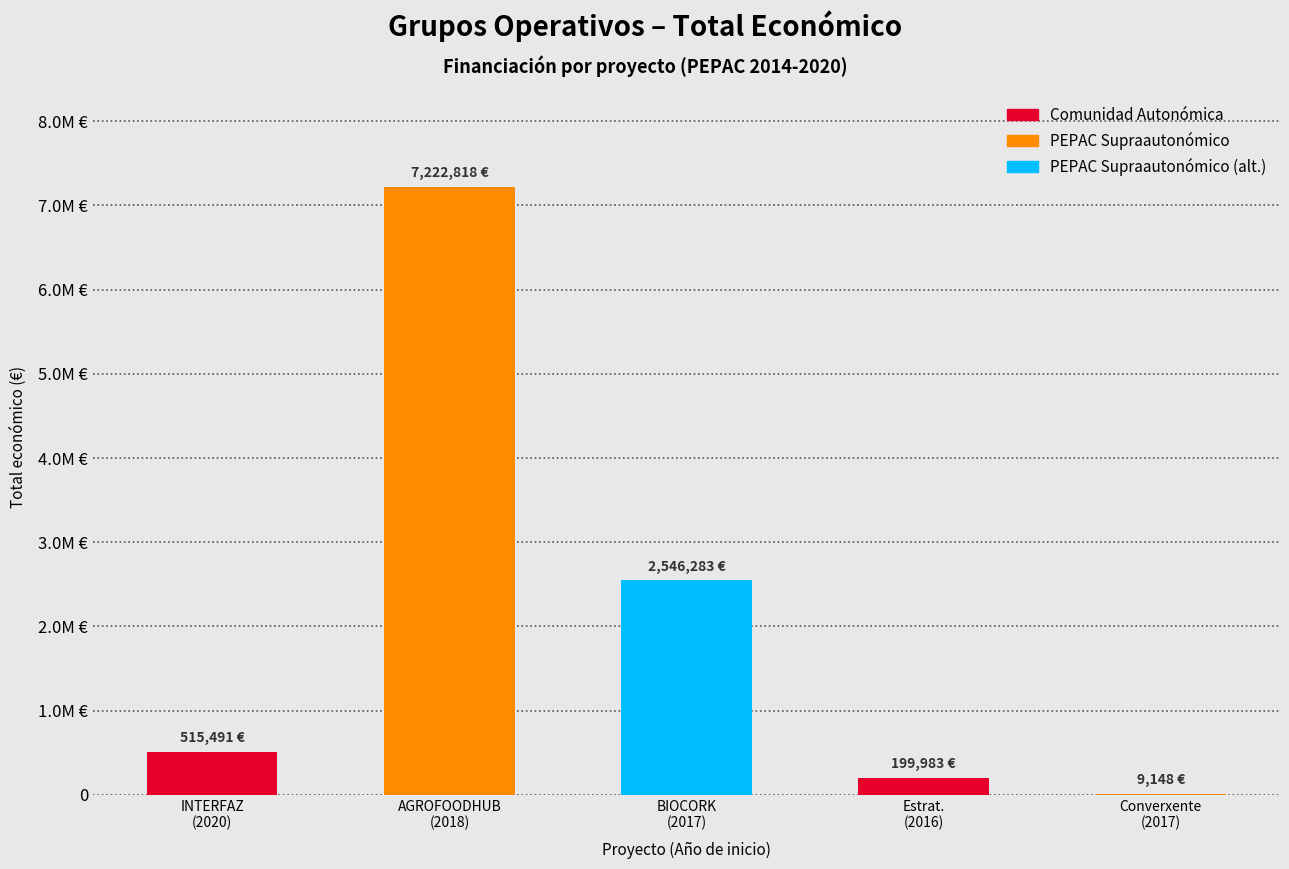

What is the sum of the values at 2017 and 2020?

524639